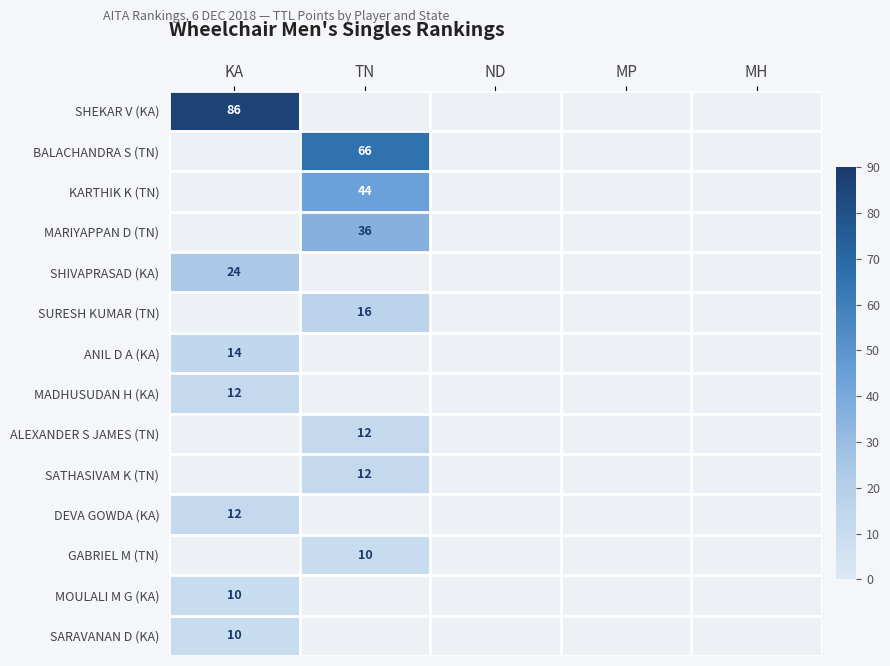

What is the greatest value displayed?

86.0